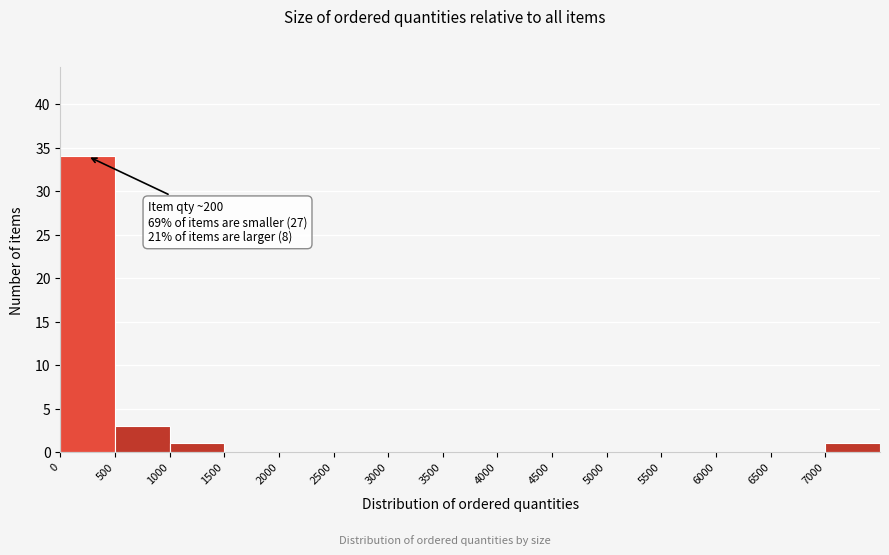

Which range on the x-axis has the tallest bar?

0 to 500